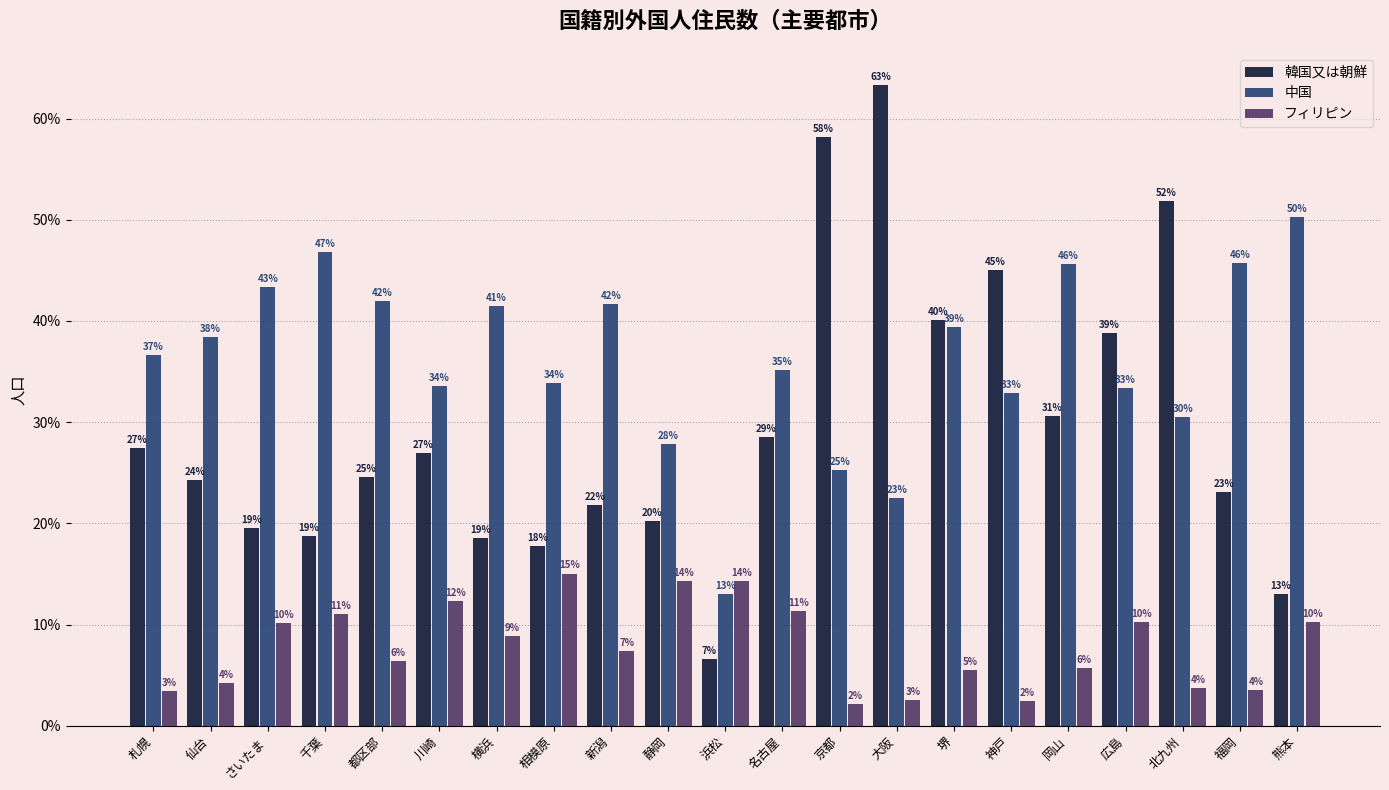

What are all the series names shown in the legend?

韓国又は朝鮮, 中国, フィリピン